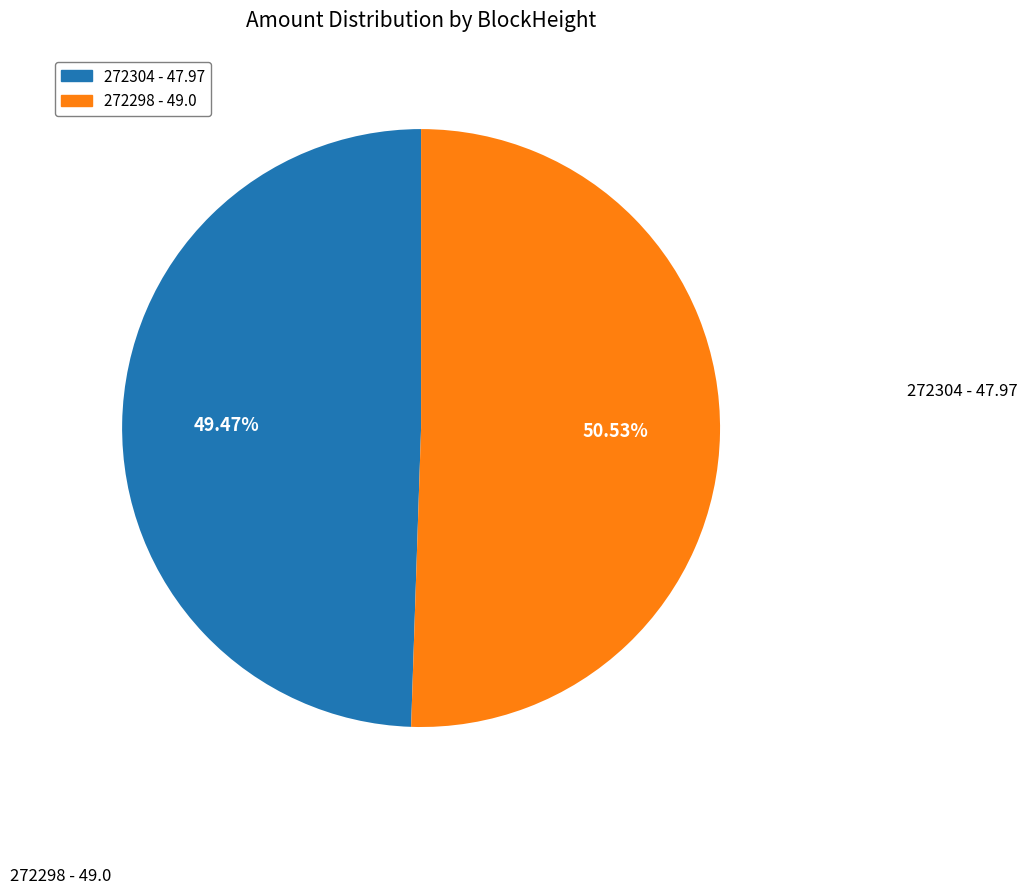

How many slices are in this pie chart?

2